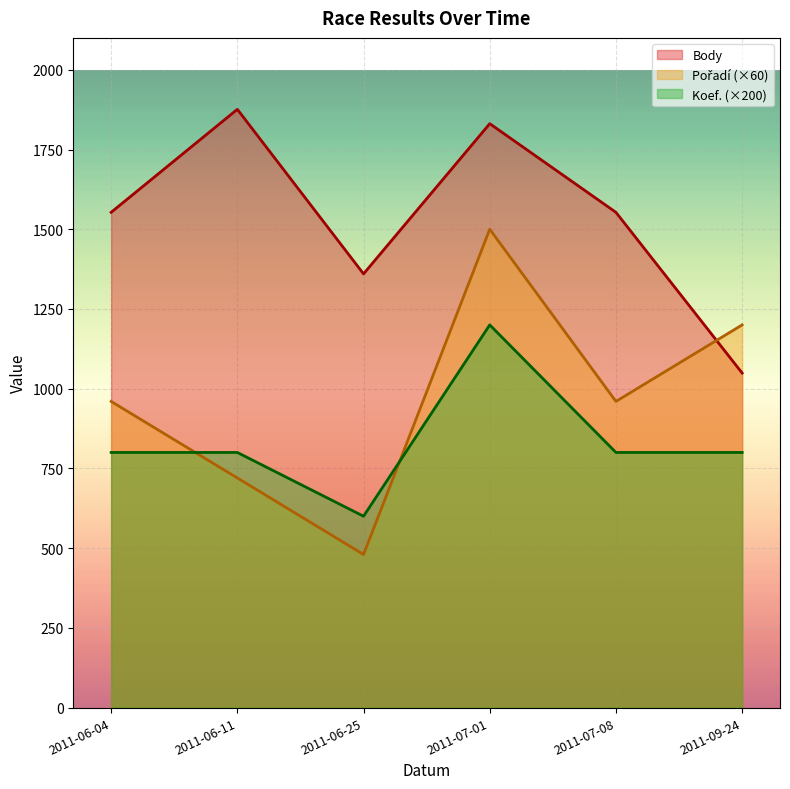

What is the approximate value of Body at 2011-07-01, to the nearest 10?

1830